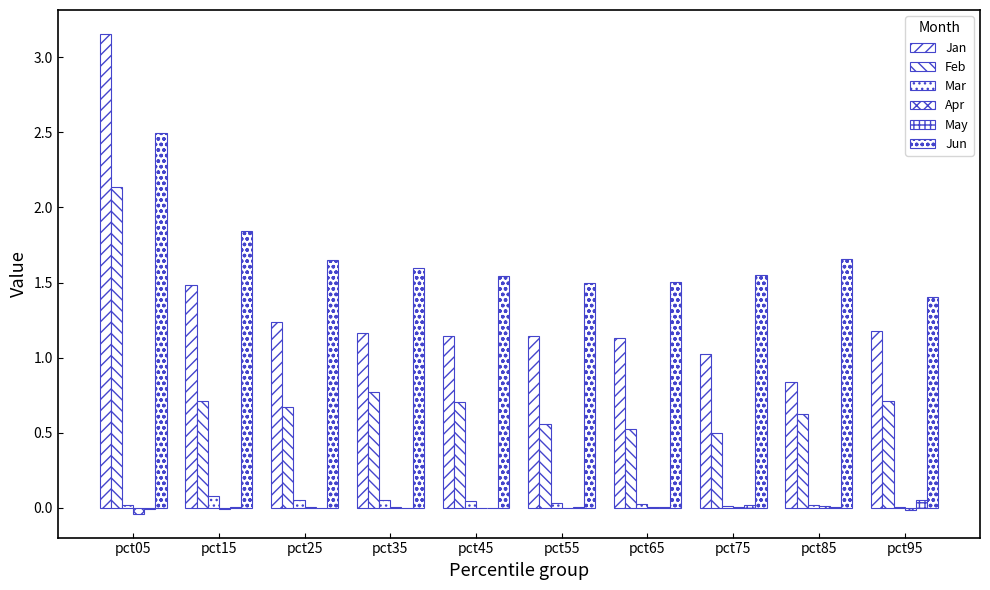

How many groups of bars are there?

10